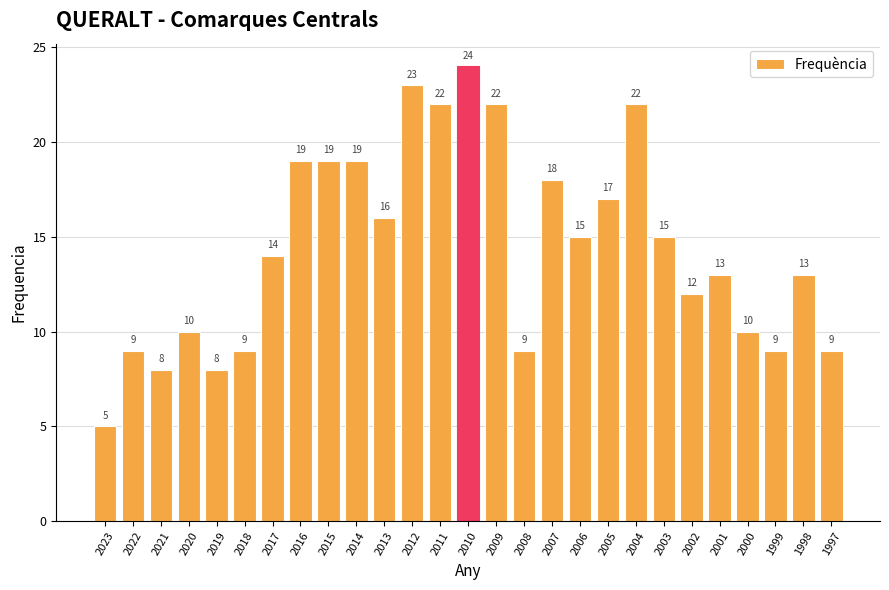

What is the difference between the maximum and minimum values?

19